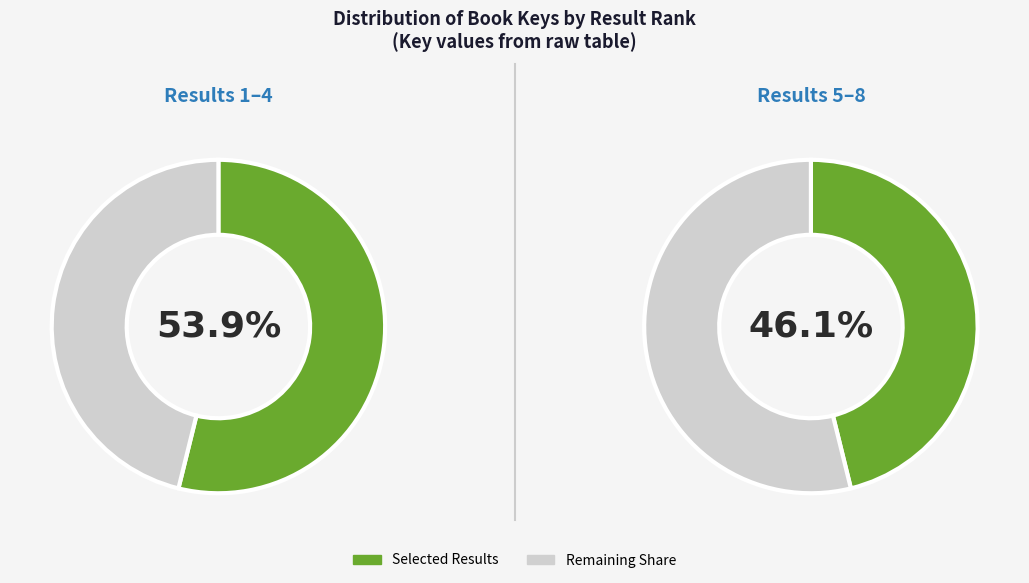

Which category has the biggest portion of the pie?

1